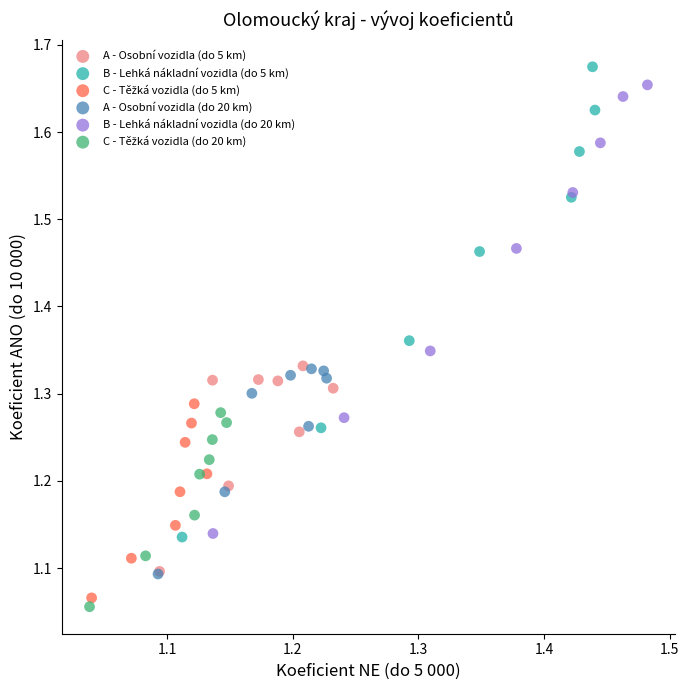

Which series has the widest spread of Y values?

B - Lehká nákladní vozidla (do 5 km)